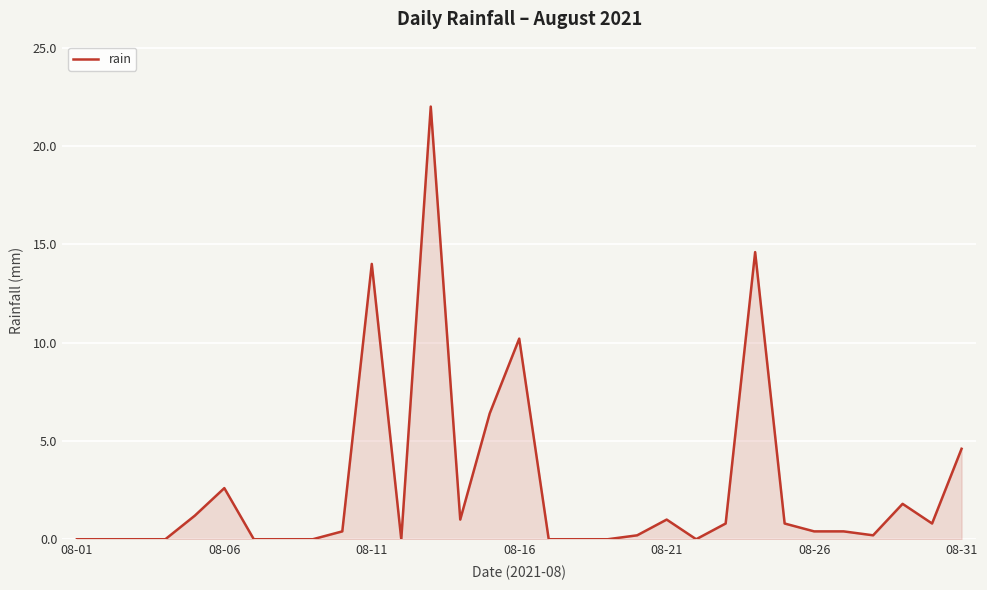

What is the maximum value shown in the chart?

22.0